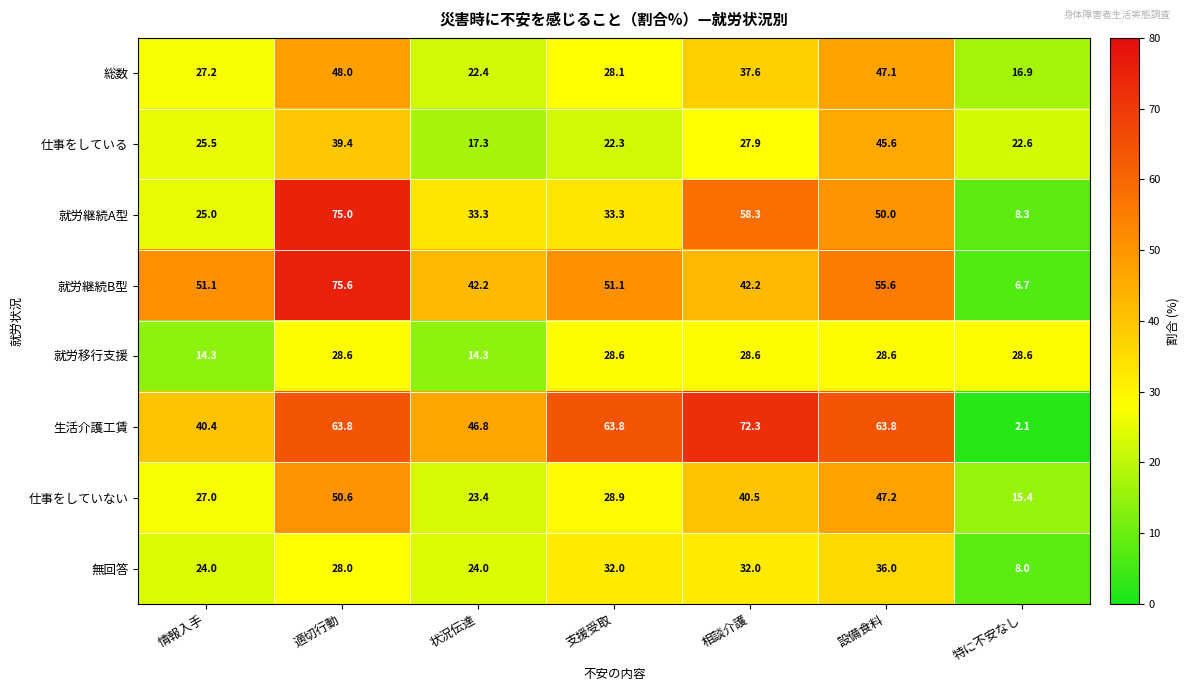

Which series has the largest total across all categories?

生活介護工賃